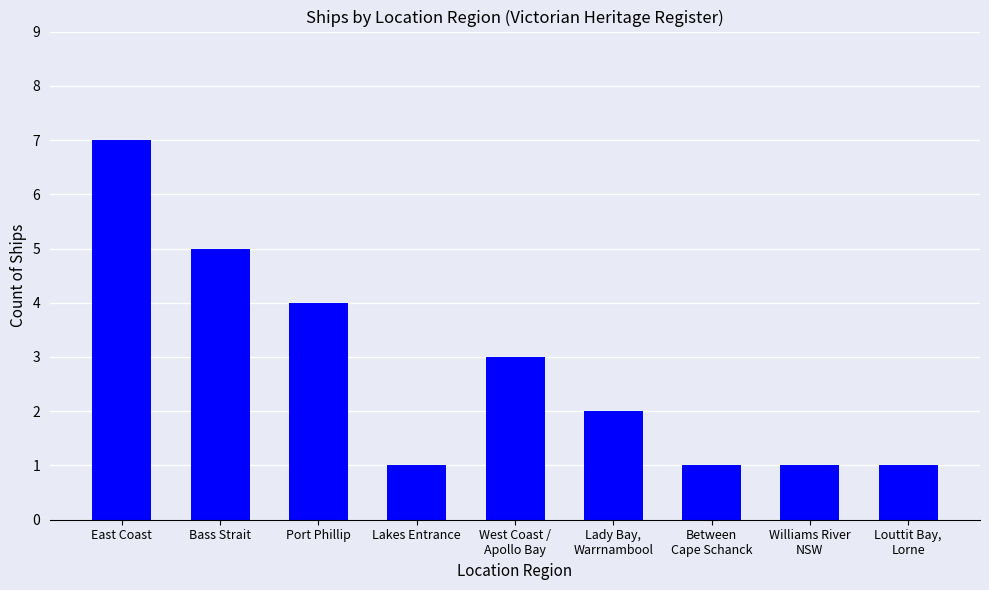

The value at Lakes Entrance is 1. True or false?

True